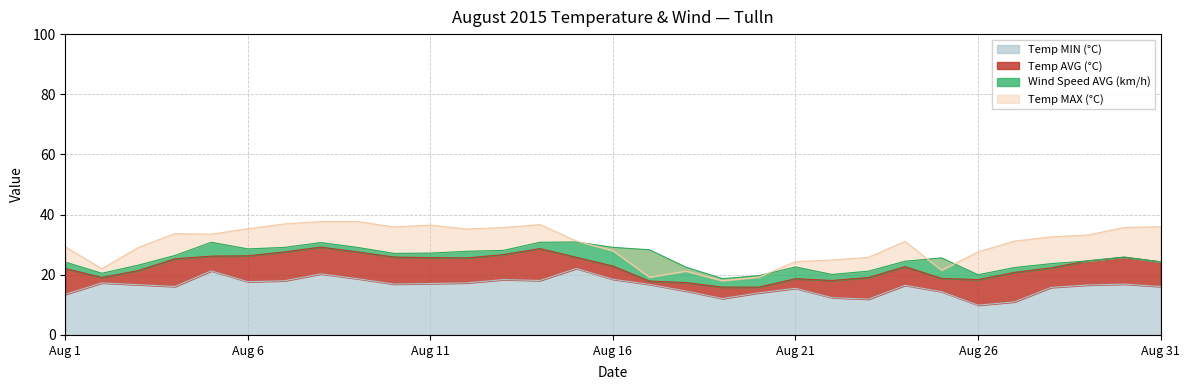

At how many categories does at least one series exceed 26?

22